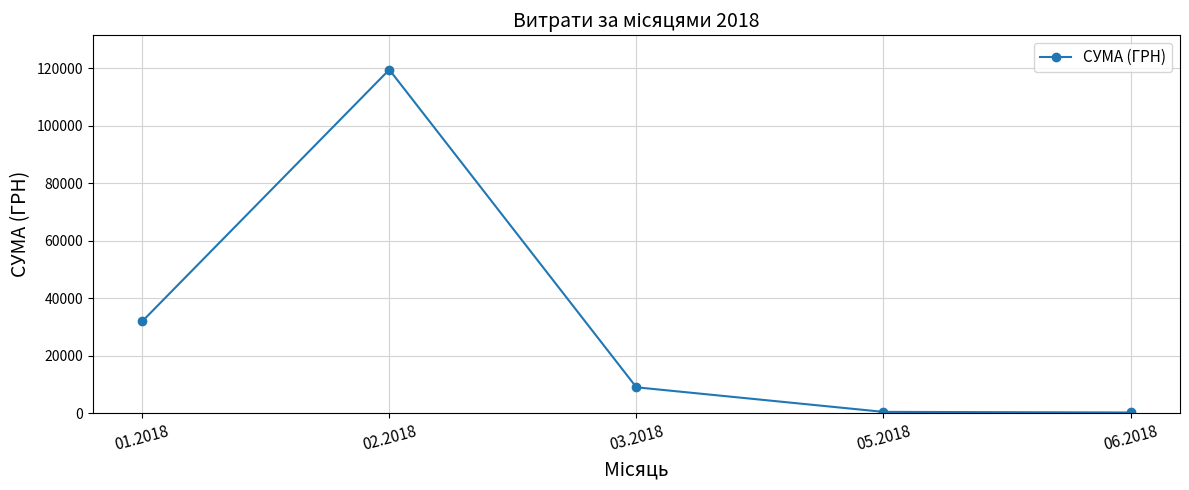

What is the average value?

32198.3